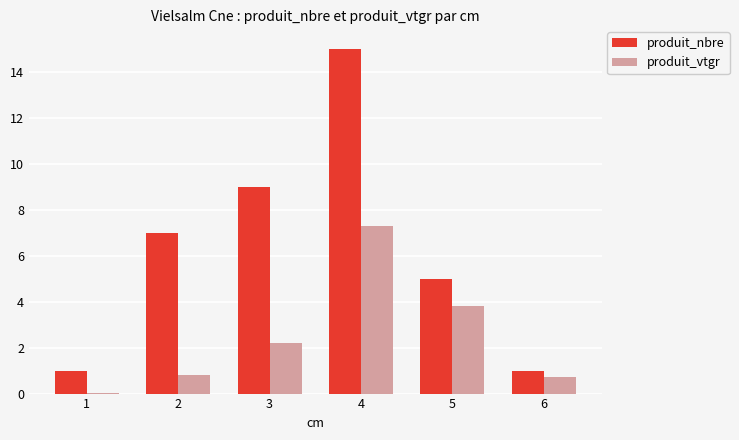

What is the total value across all series at 2?

7.8